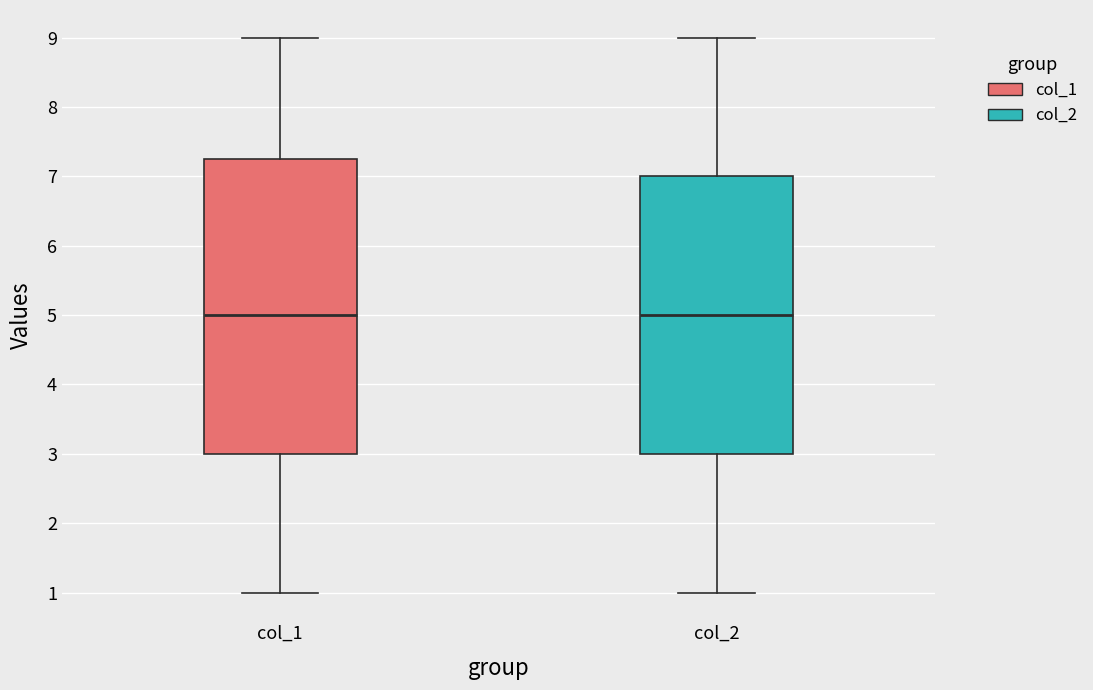

Reading left to right, transcribe this box plot: for each box, give where its median line is, the range the box spans, and where its two whiskers end, as read against the y-axis. The values are not printed on the chart, so give them approximately, as read against the axis.

col_1: median 5.0, box 3.0 to 7.3, whiskers 1.0 to 9.0
col_2: median 5.0, box 3.0 to 7.0, whiskers 1.0 to 9.0